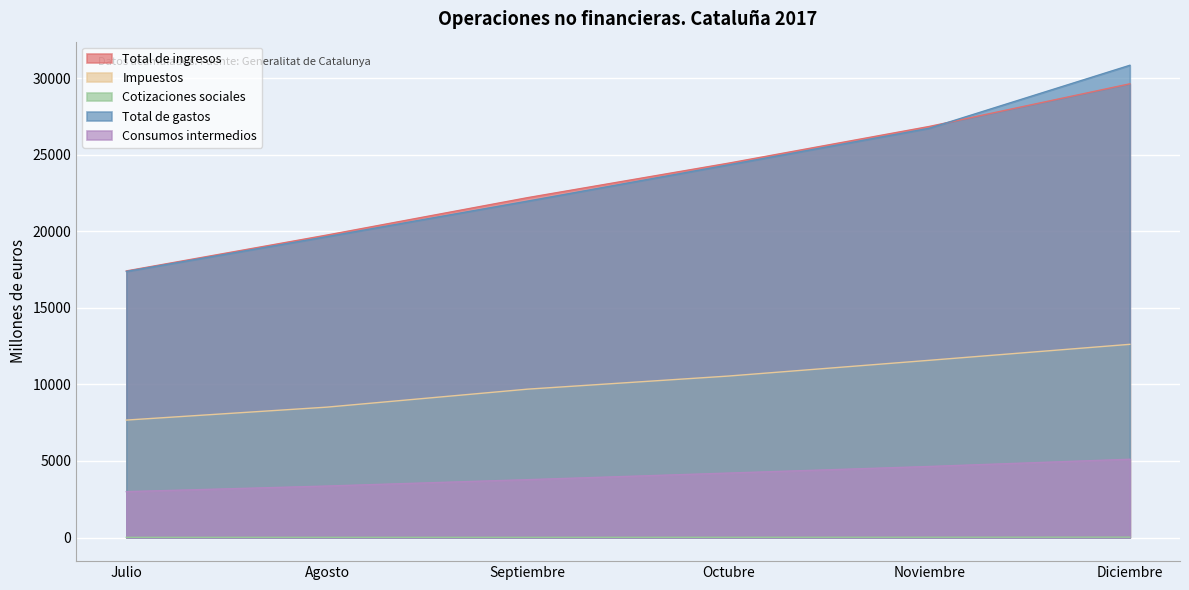

True or false: Total de gastos has a value of 26737 at Noviembre.

True